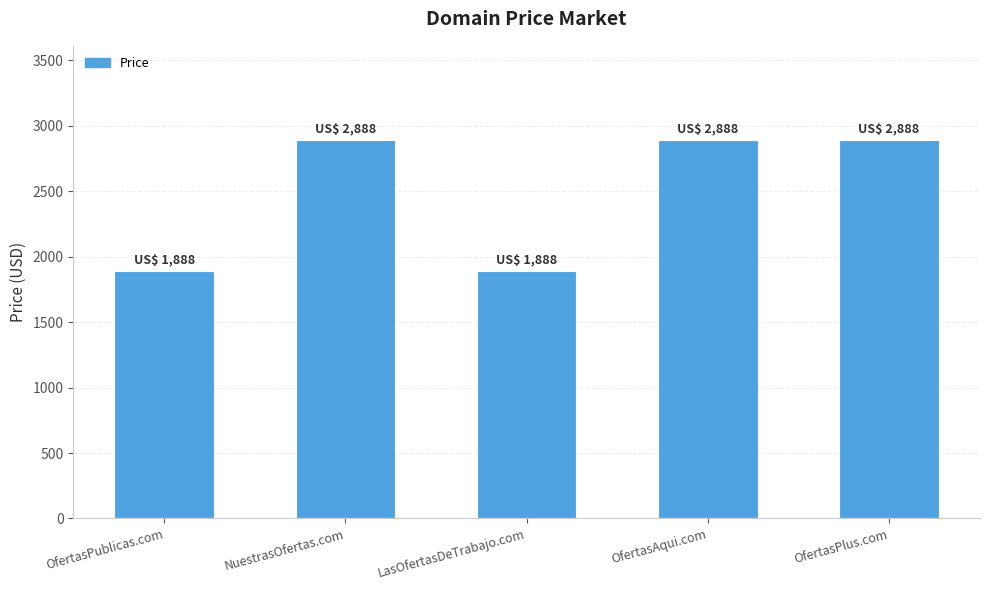

What position from the left is OfertasPlus.com?

5